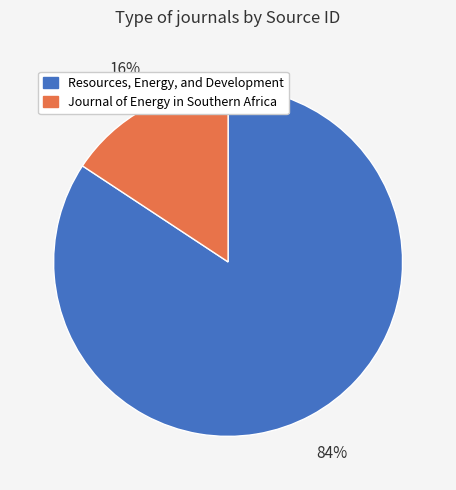

Do Journal of Energy in Southern Africa and Resources, Energy, and Development together represent more than half of the pie?

Yes